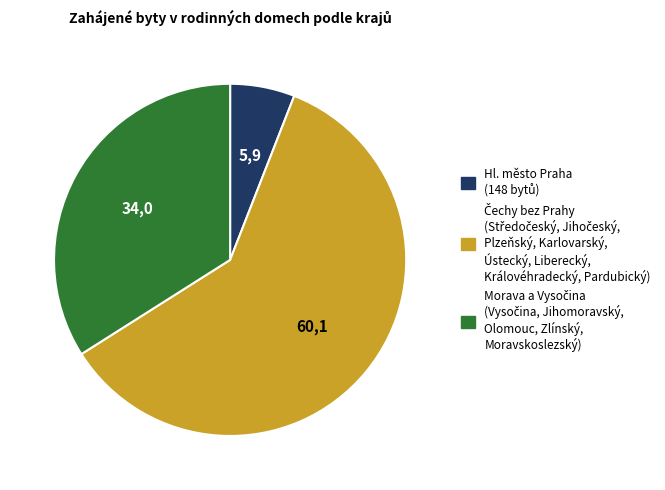

Is there a majority slice in this chart?

Yes